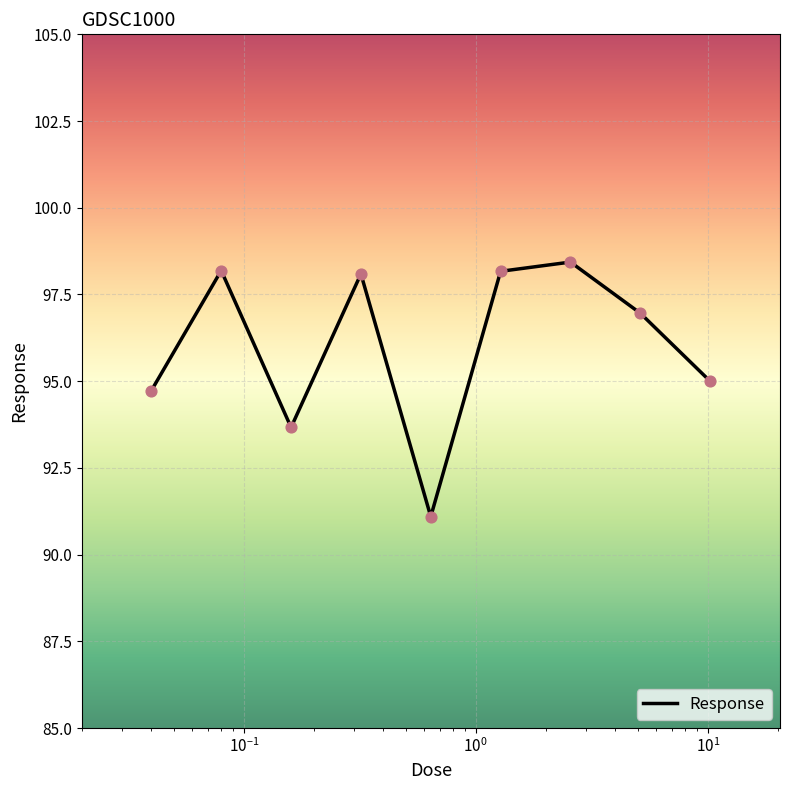

What is the minimum value shown in the chart?

91.1